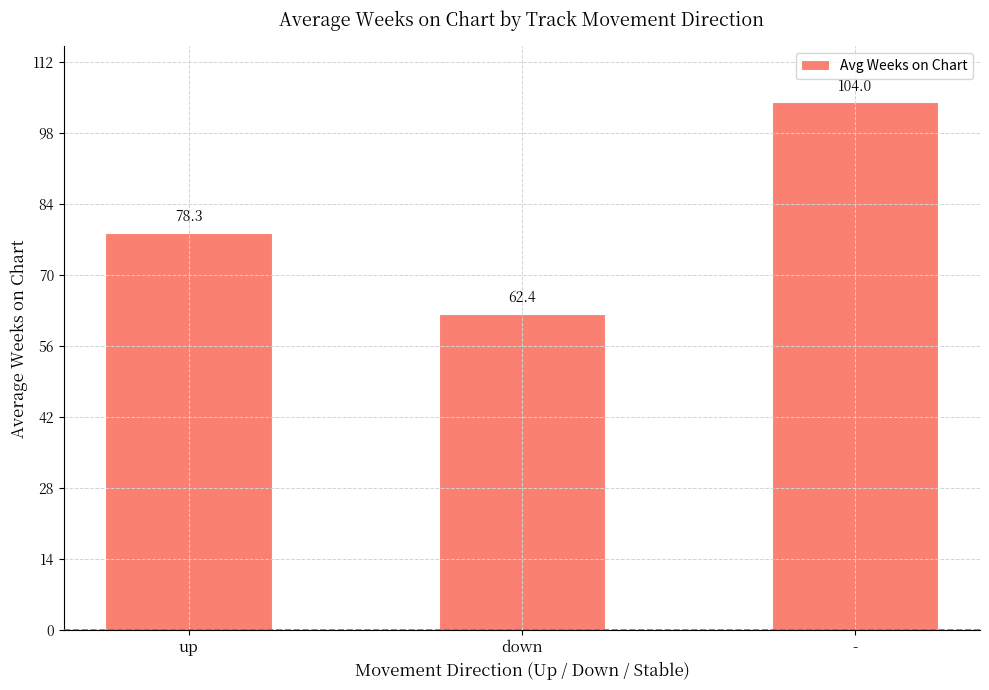

What is the maximum value shown in the chart?

104.0